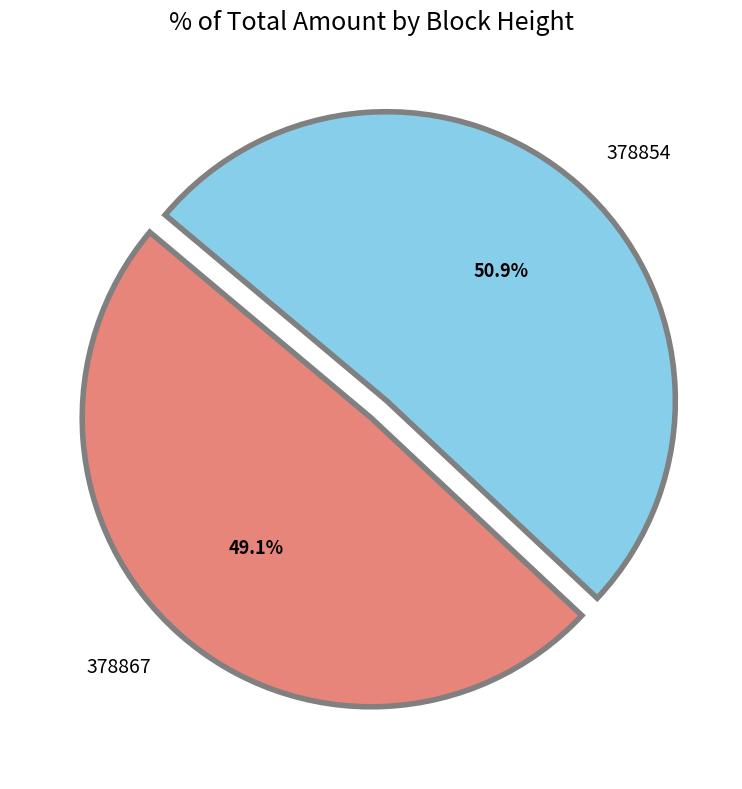

To the nearest percent, what is the difference between the 378867 and 378854 slice percentages?

2%